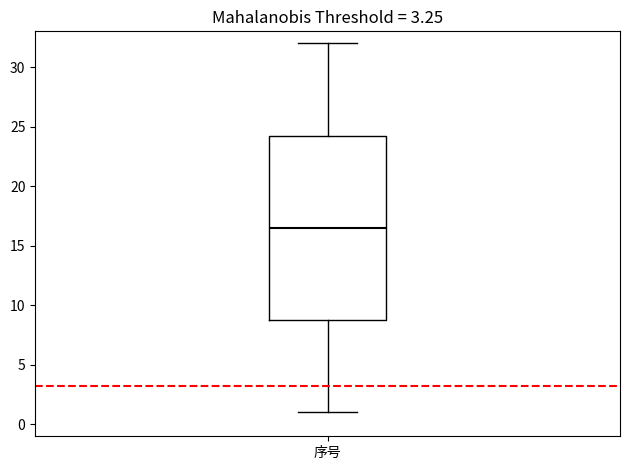

Where does the median line of the box for 序号 sit on the y-axis? The values are not printed on the chart, so give them approximately, as read against the axis.

16.5